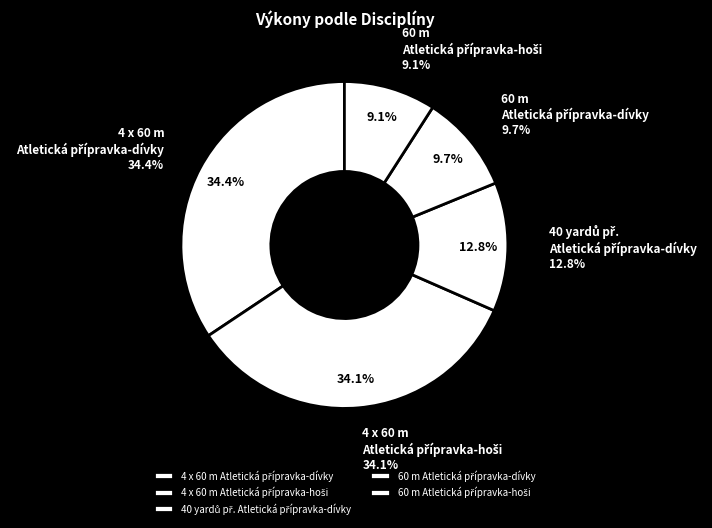

Which slice is the smallest?

60 m Atletická přípravka-hoši